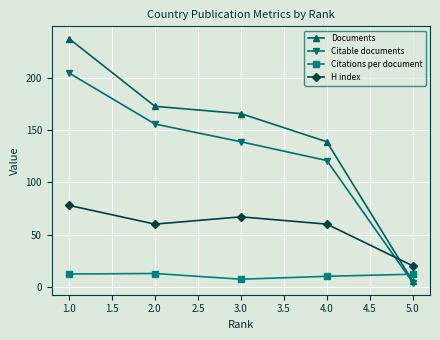

At 1.0, list the series in order from largest to smallest.

Documents, Citable documents, H index, Citations per document